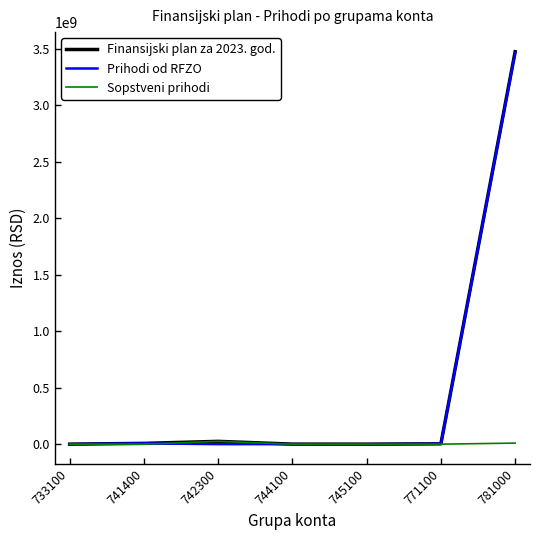

Count the number of data series in this chart.

3